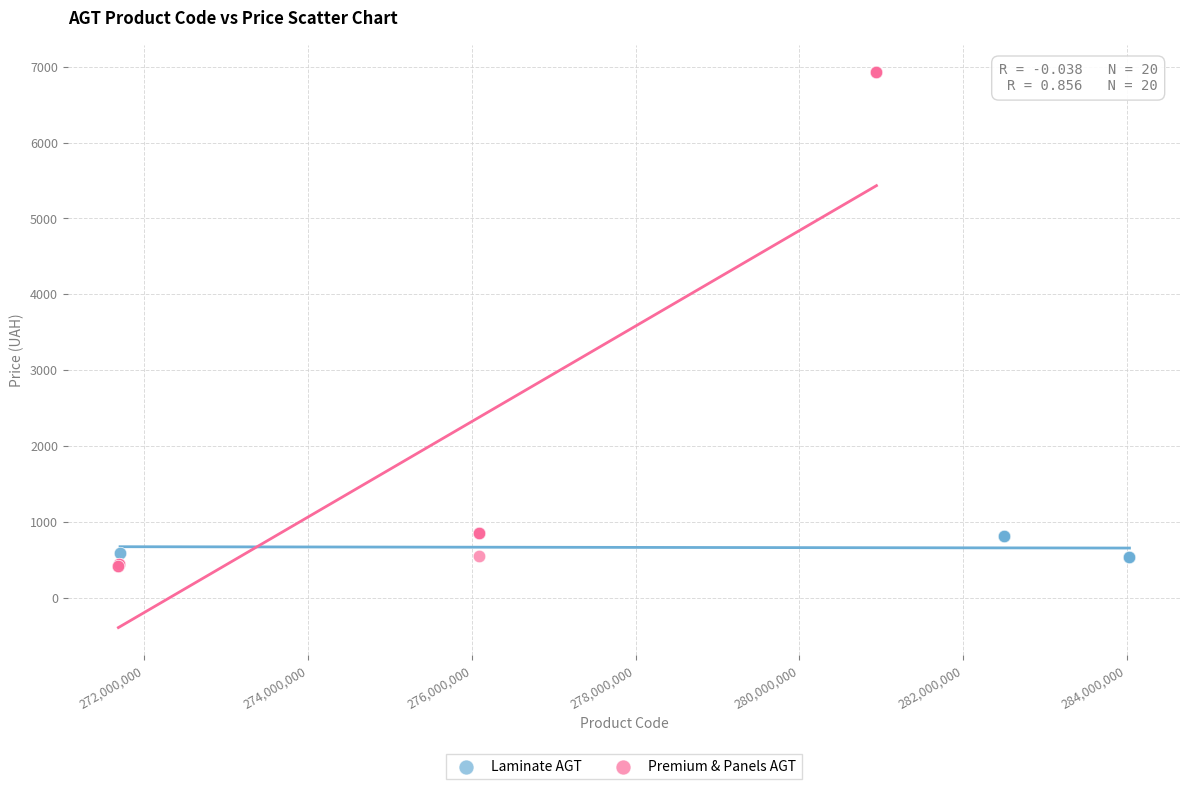

Which series reaches the maximum Y coordinate?

Premium & Panels AGT